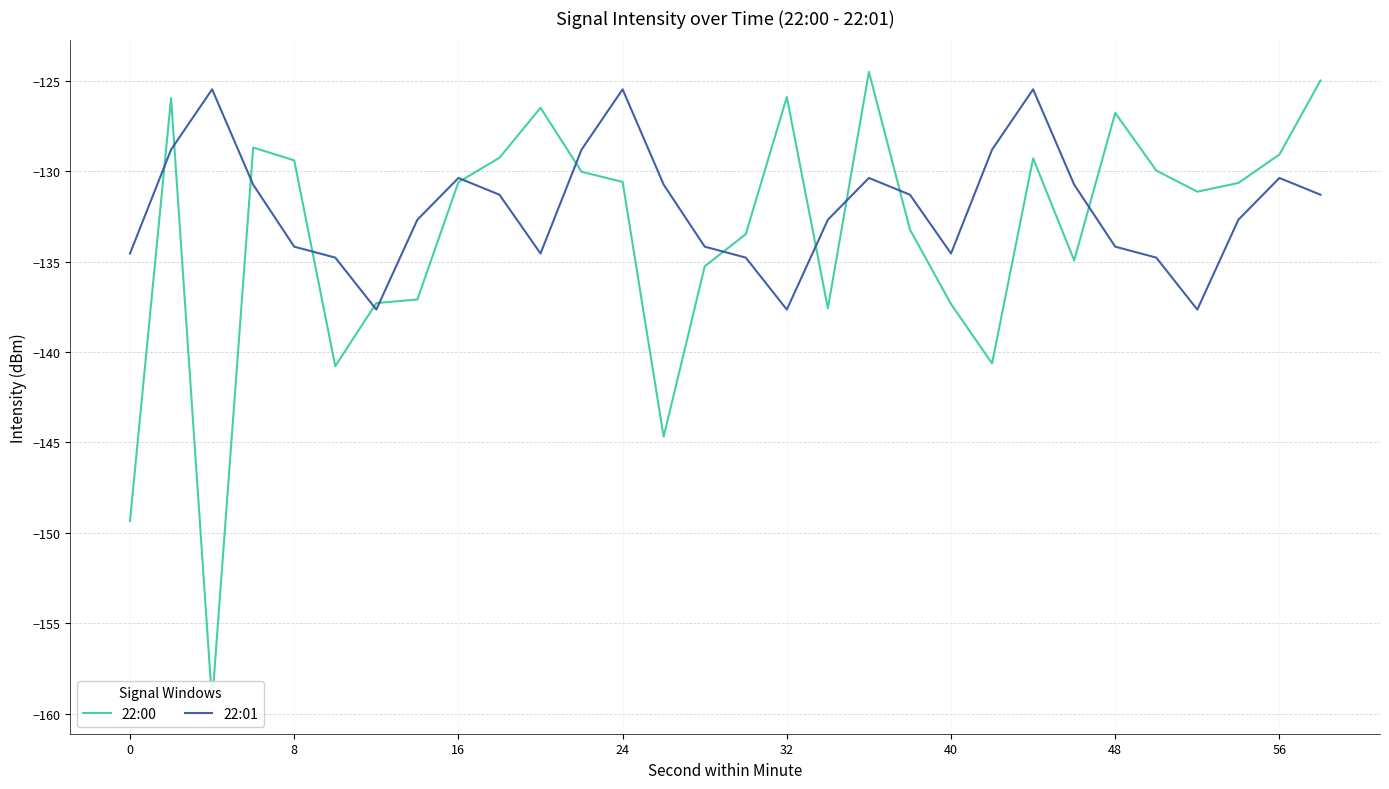

What is the difference between the maximum and minimum values in the 22:01 series?

12.2